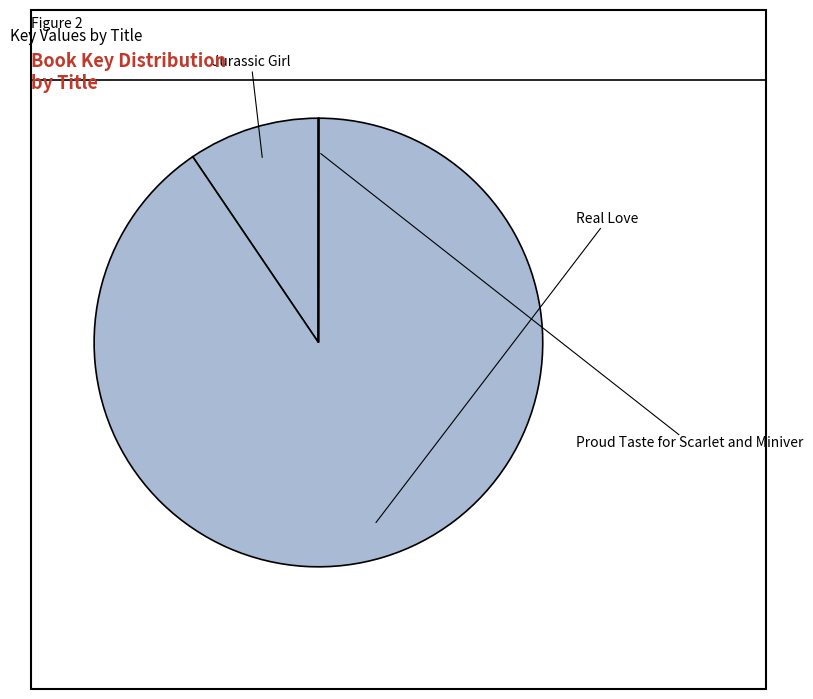

Which category accounts for the majority?

Real Love